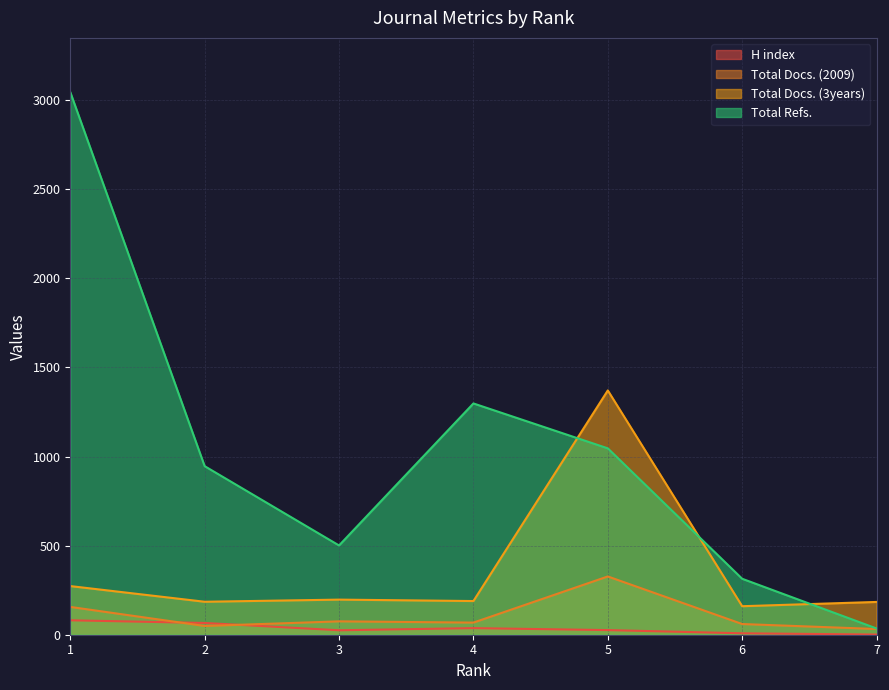

Where is Total Docs. (2009) nearest to the value 179?

1